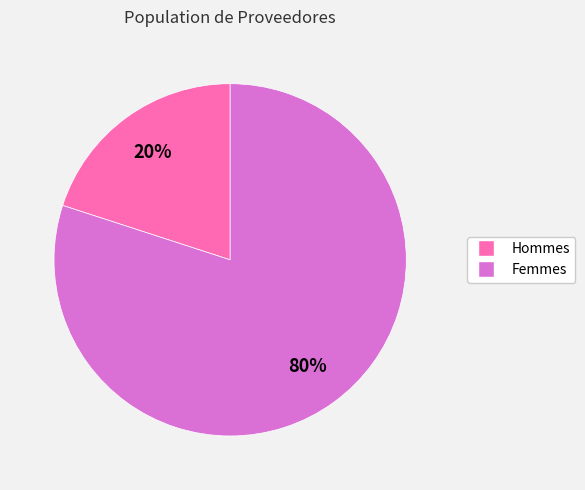

To the nearest percent, what is the difference between the largest and smallest slice percentages?

60%